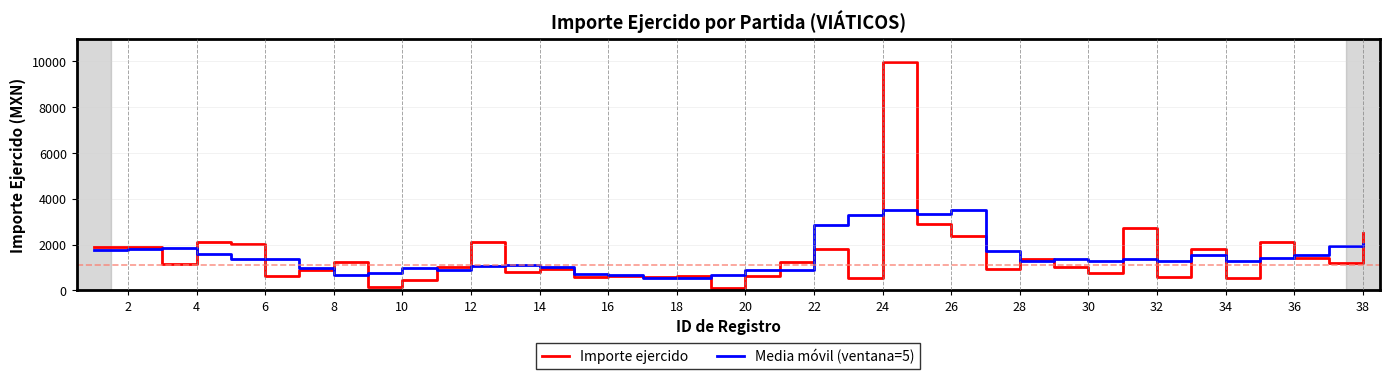

List the series in order of their peak value, highest first.

Importe ejercido, Media móvil (ventana=5)